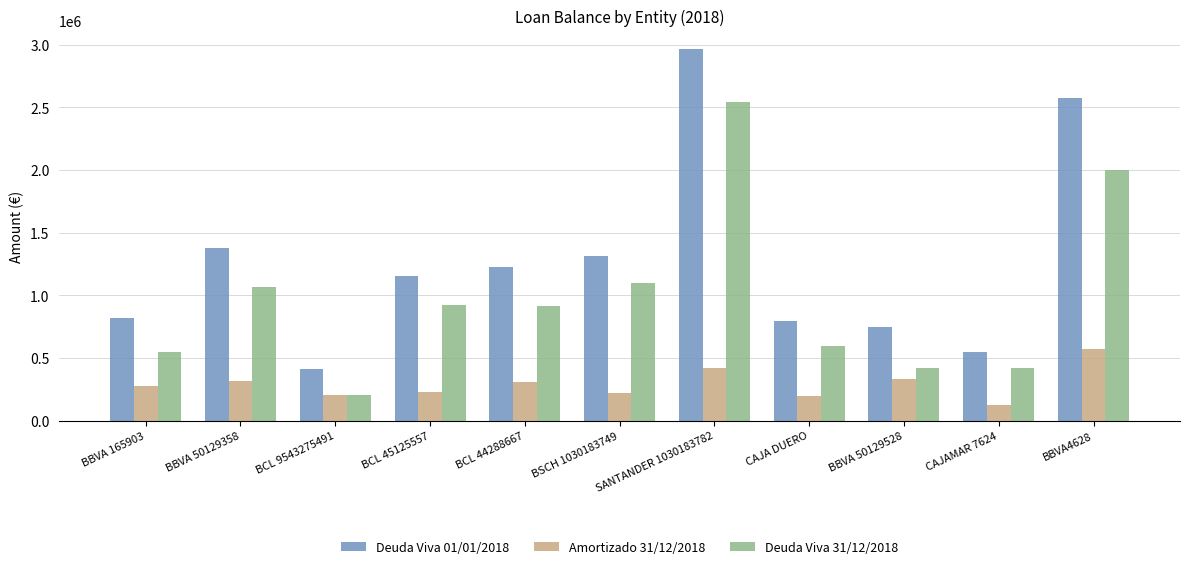

At which category does the chart reach its minimum across all series?

CAJAMAR 7624